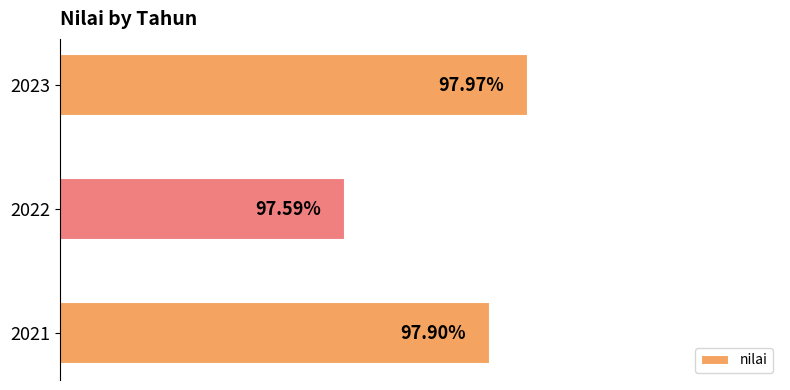

Rank the categories by value from highest to lowest.

2023, 2021, 2022